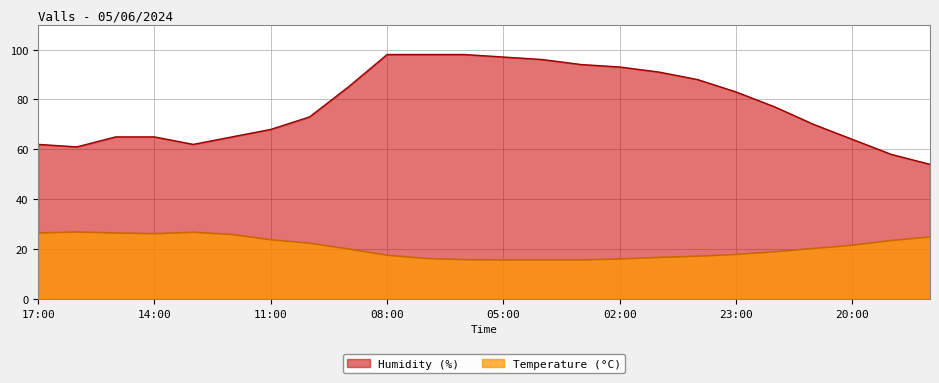

True or false: Humidity (%) and Temperature (°C) intersect in this chart.

False